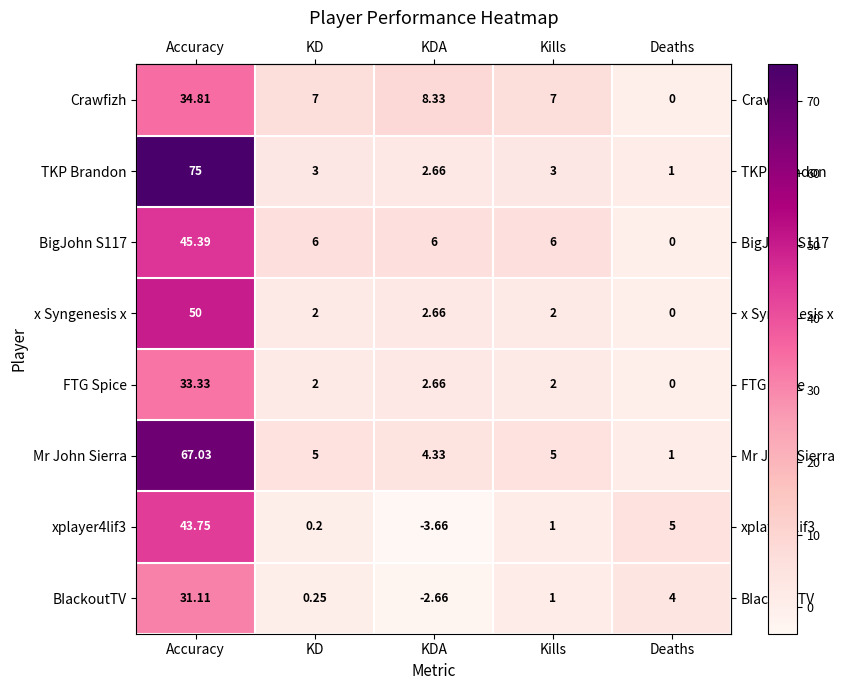

Which series changed the most between KDA and Kills?

xplayer4lif3